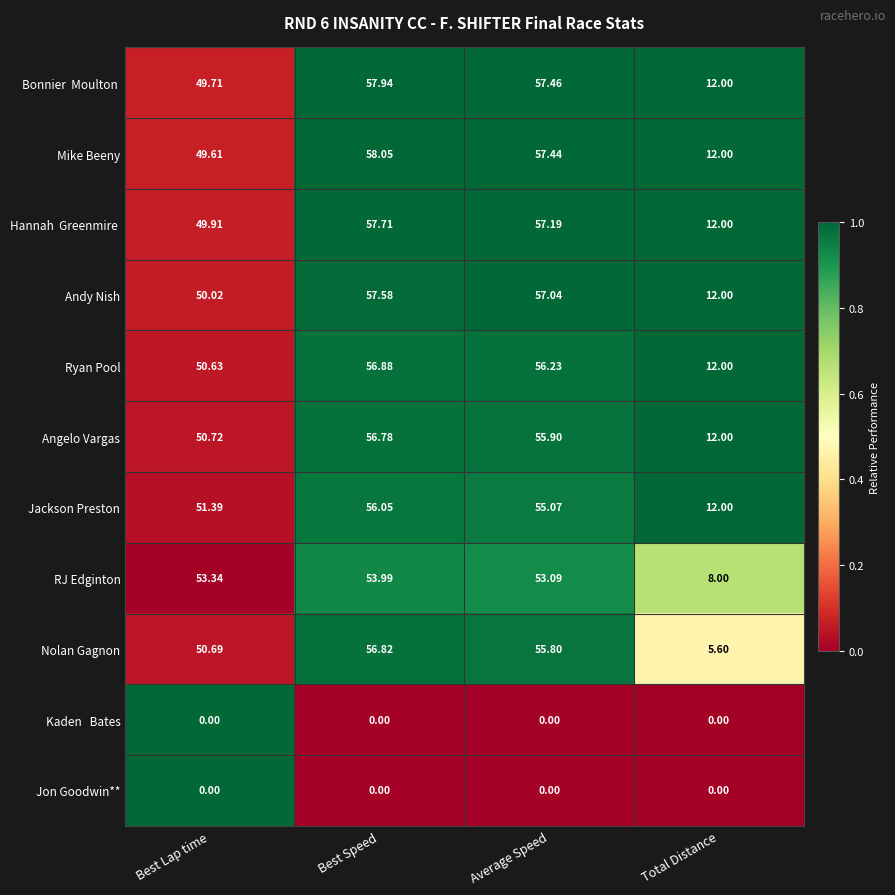

What is the spread (max minus min) of values at Best Lap time?

53.3